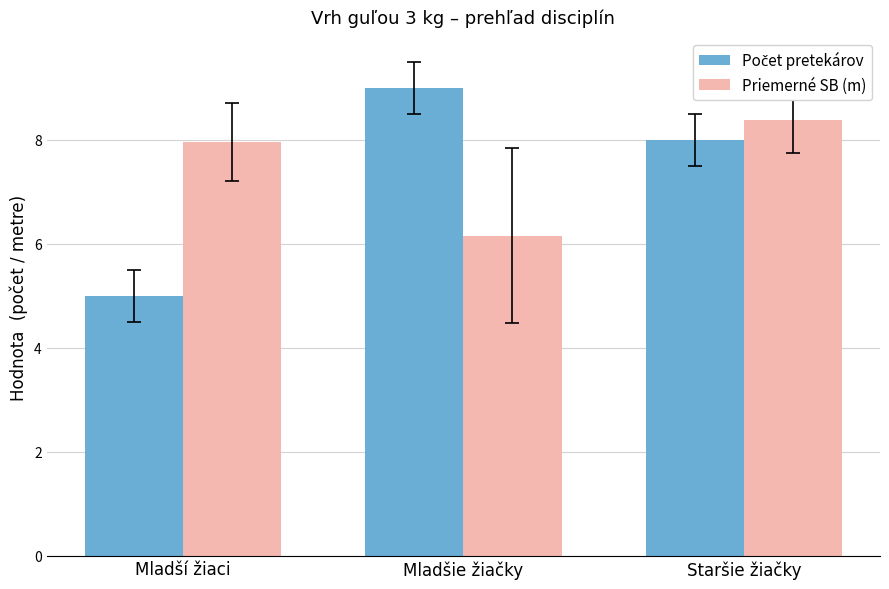

The value of Priemerné SB (m) at Mladší žiaci is 14.1. True or false?

False